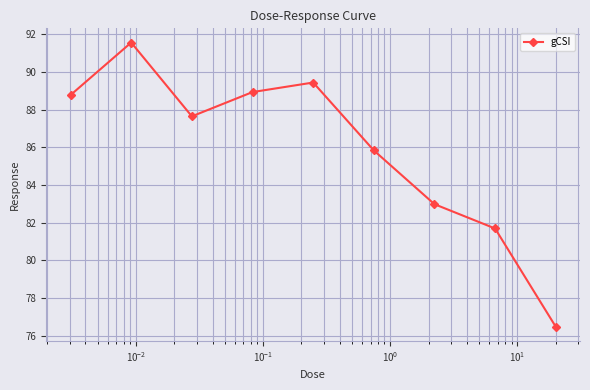

What is the difference between the maximum and minimum values?

15.1